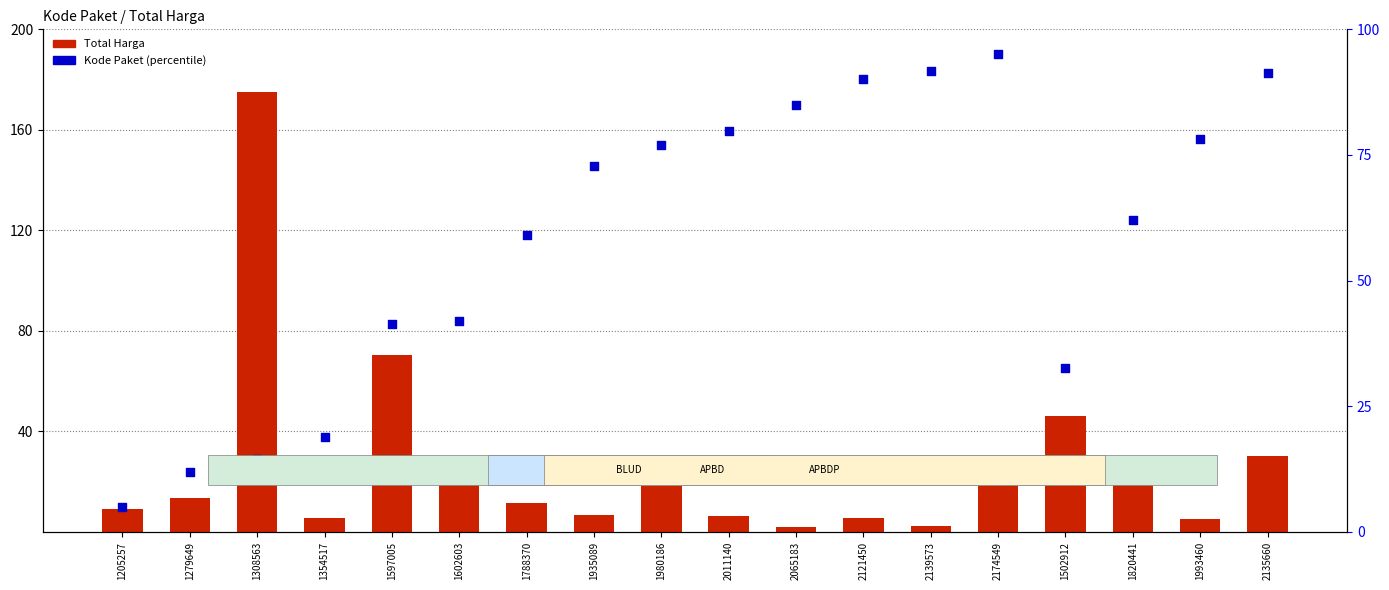

Is the value of Kode Paket (percentile) at 1788370 greater than the value of Total Harga at 1993460?

Yes